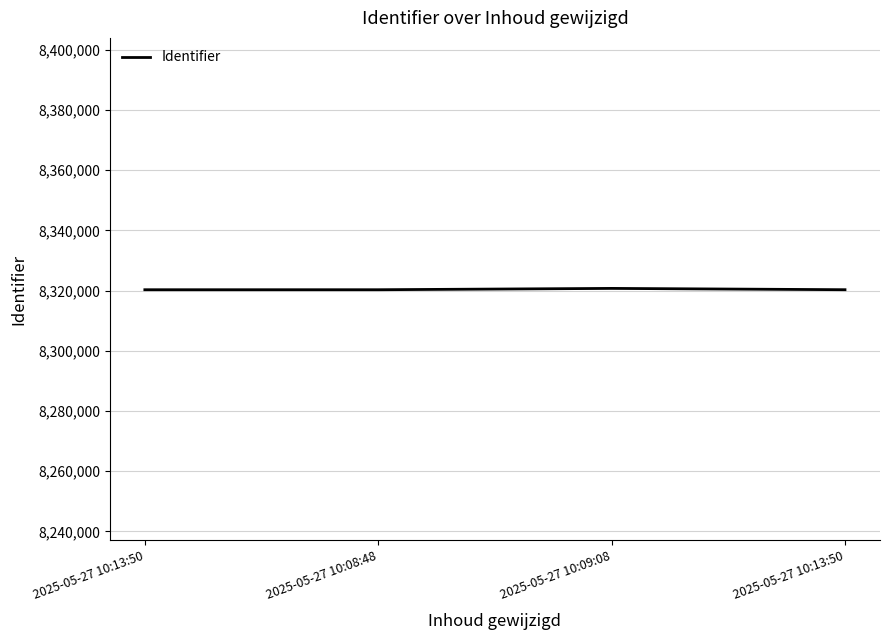

How many series are shown in this chart?

1